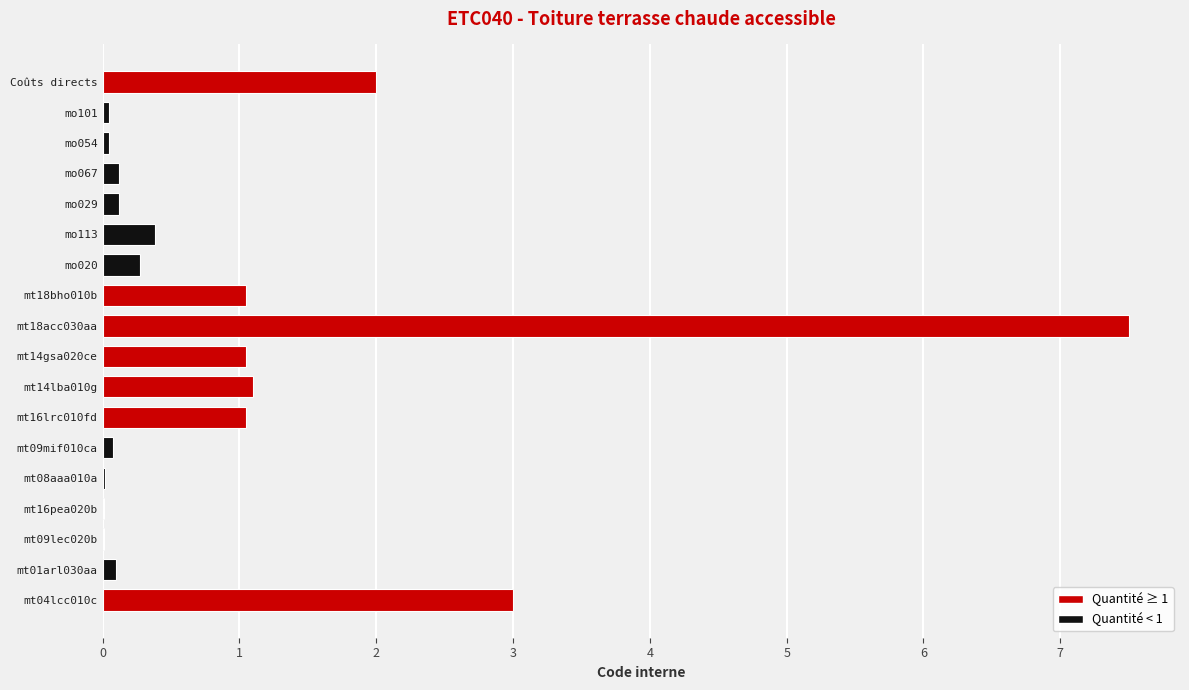

What is the ratio of the value at mt04lcc010c to the value at mt18bho010b?

2.9